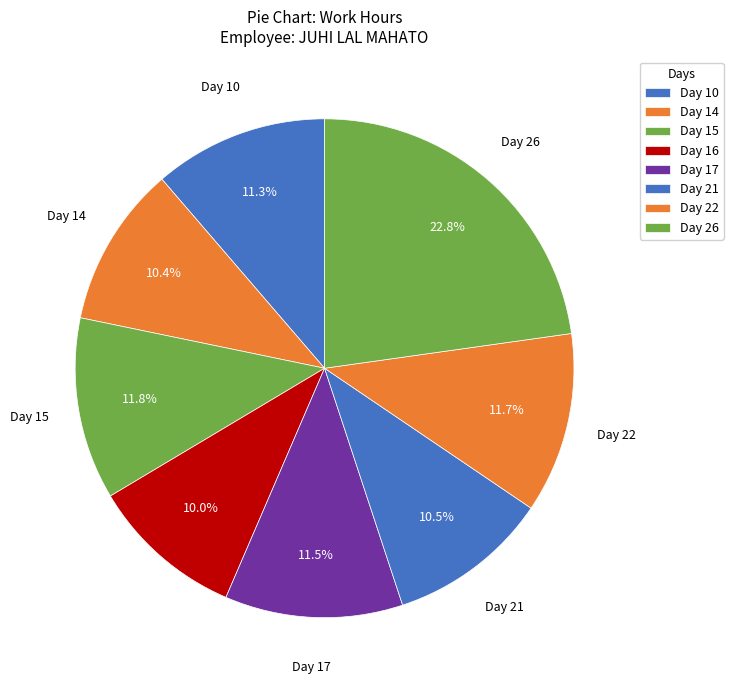

To the nearest percent, what is the average slice percentage?

12%